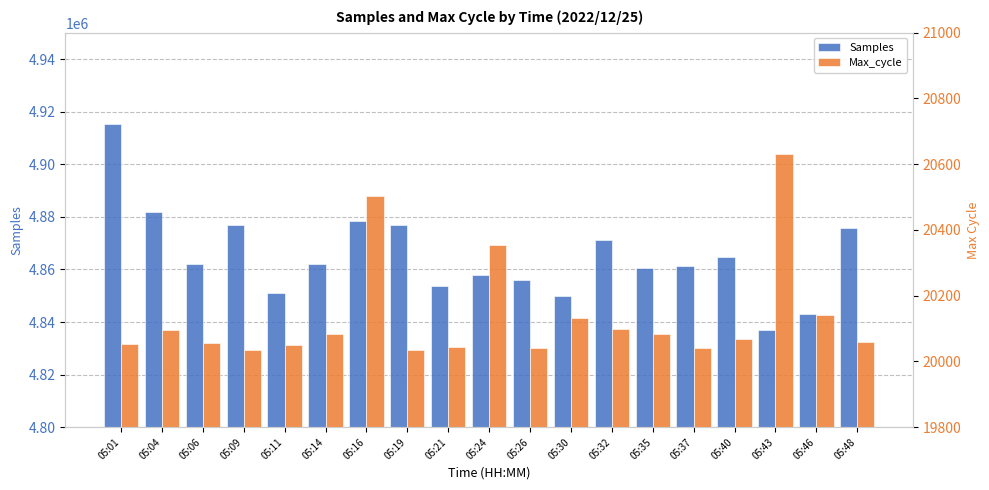

The Samples series shows 4853520 at 05:21. True or false?

True